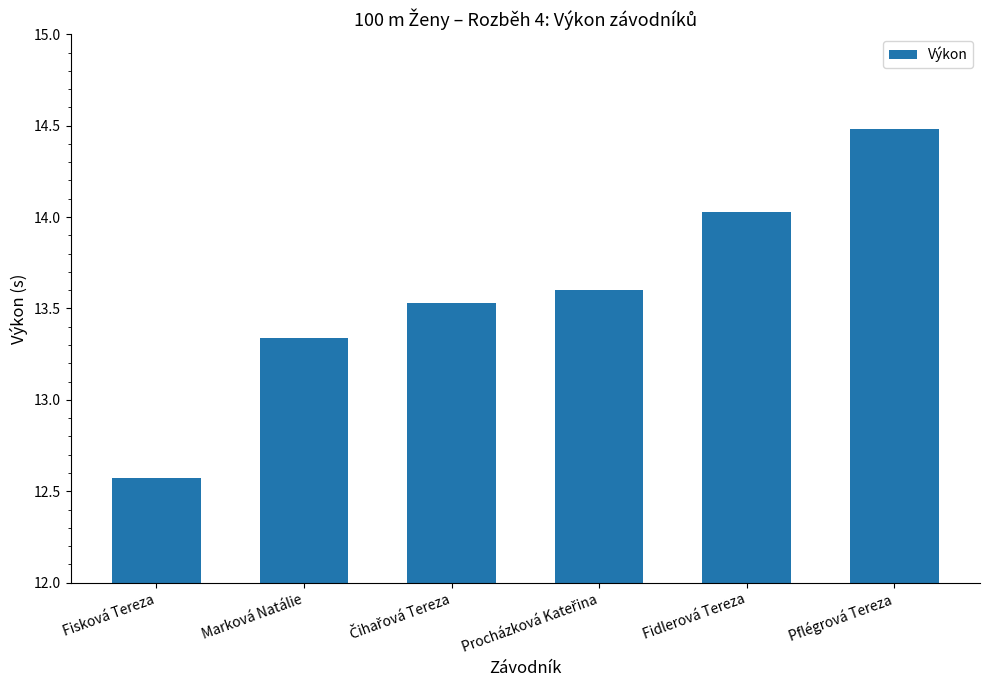

What is the difference between the maximum and minimum values?

1.9